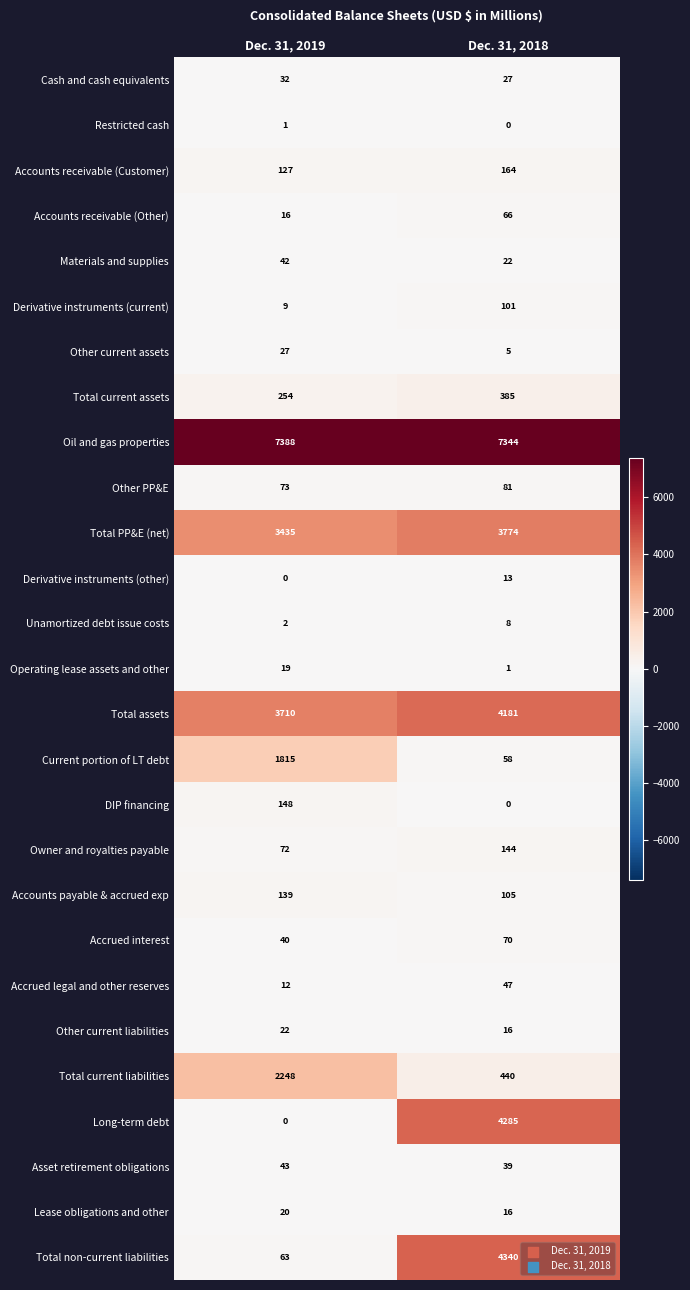

At which category is the sum across all series the highest?

Dec. 31, 2018